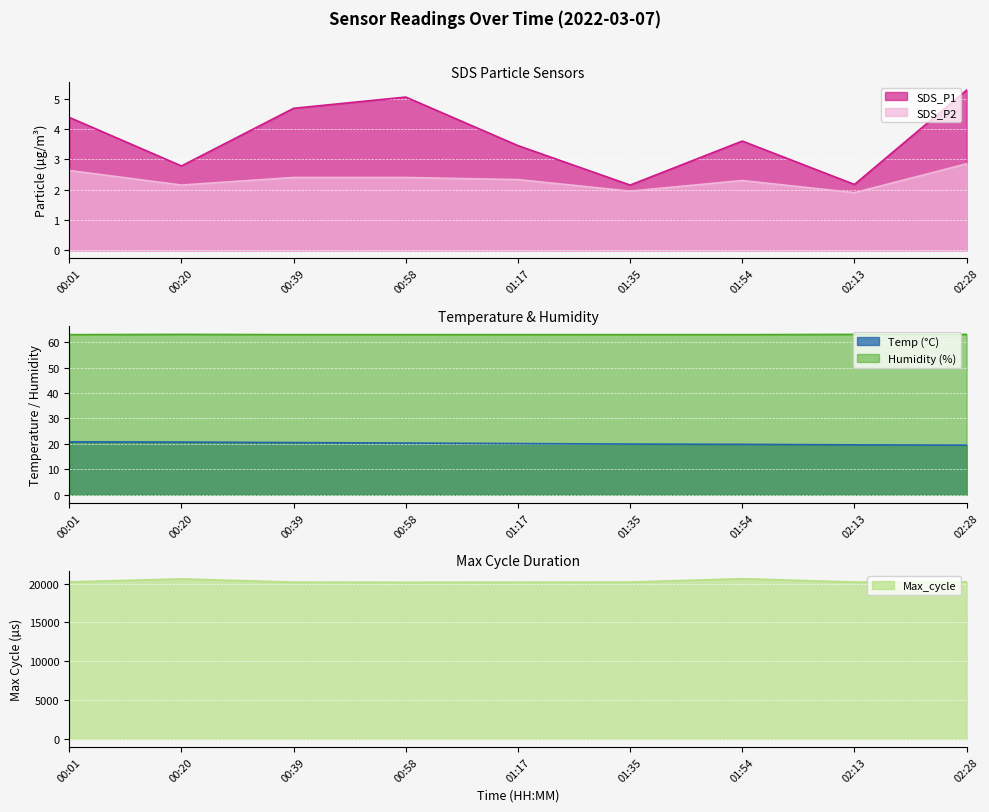

What is the average value of the SDS_P1 series?

3.7